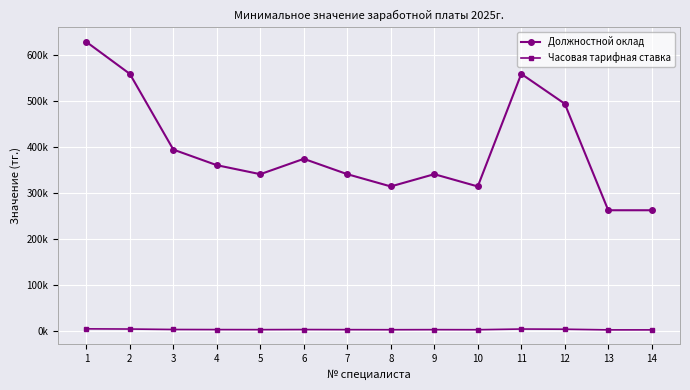

At how many categories does at least one series exceed 592472?

1